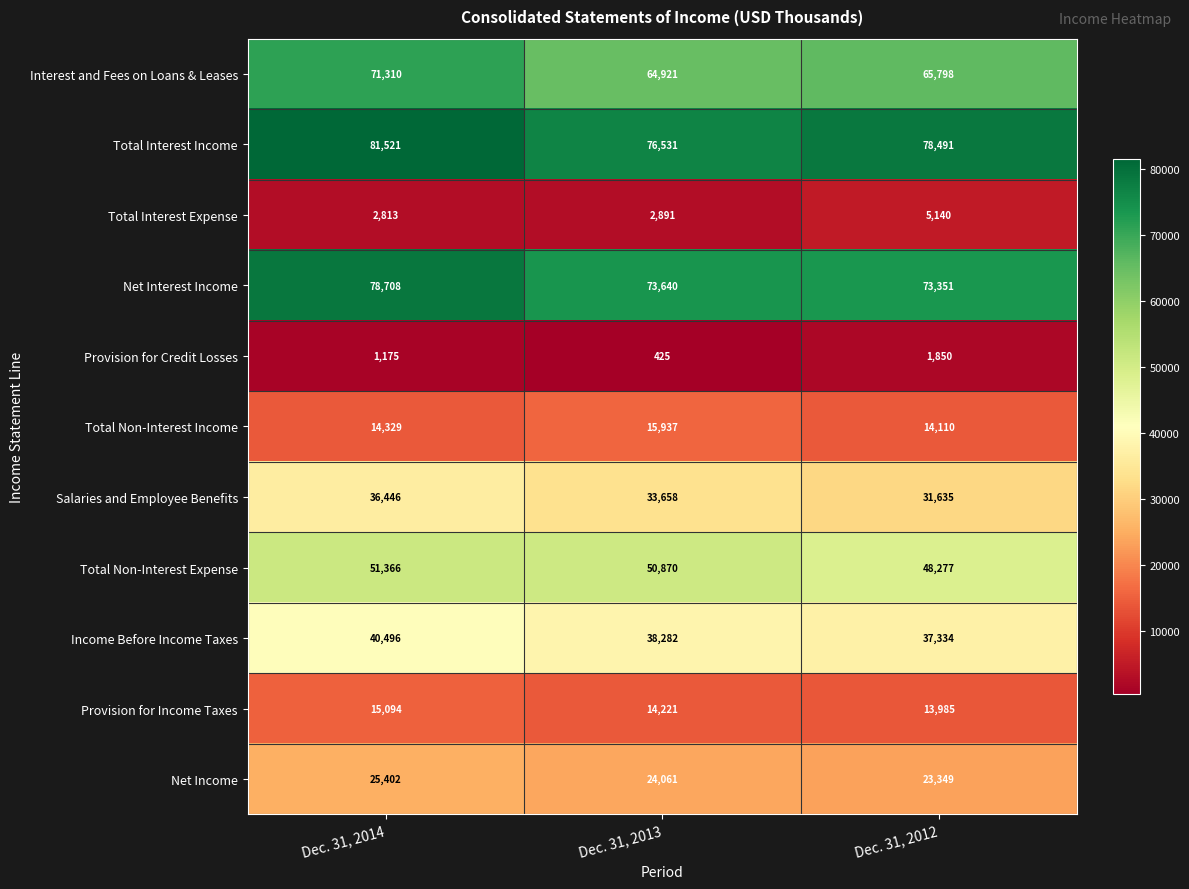

How many categories are shown in the chart?

3